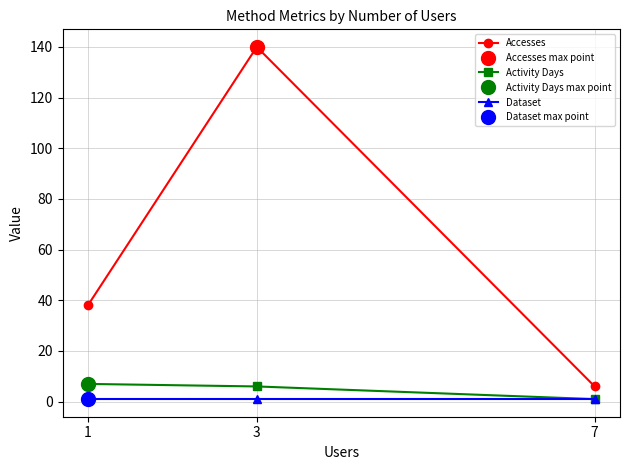

What is the maximum value shown in the chart?

140